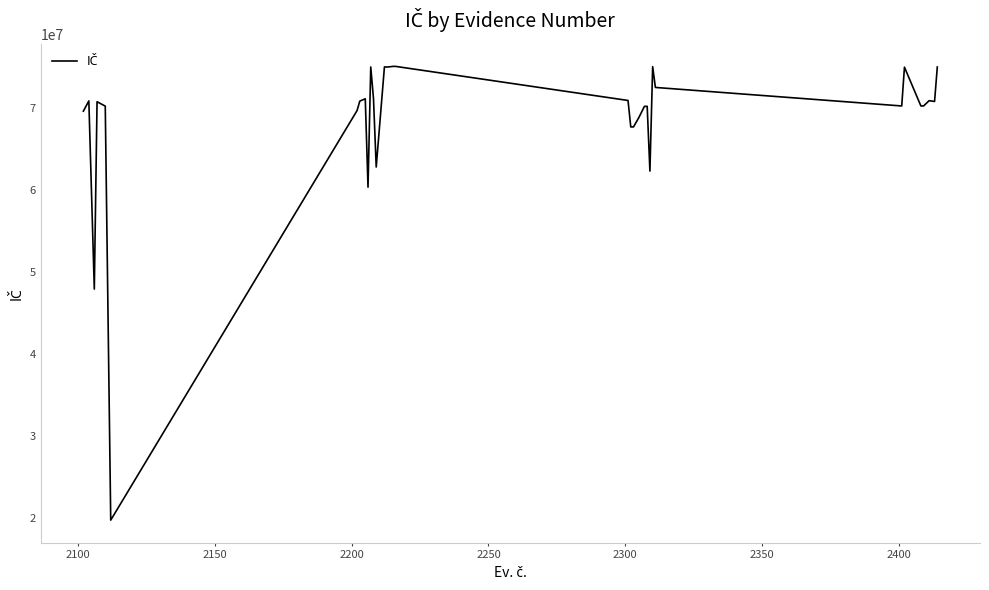

What is the difference between the maximum and minimum values?

55385519